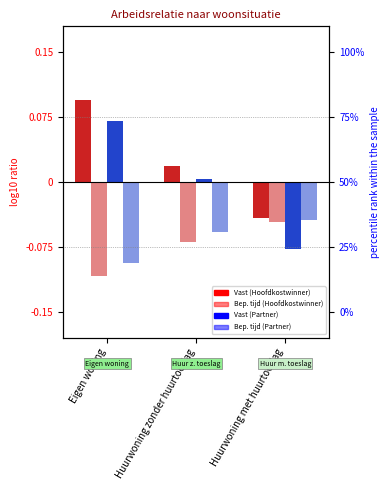

The Vast dienstverband (Partner) series shows -0.0 at Huurwoning met huurtoeslag. True or false?

False